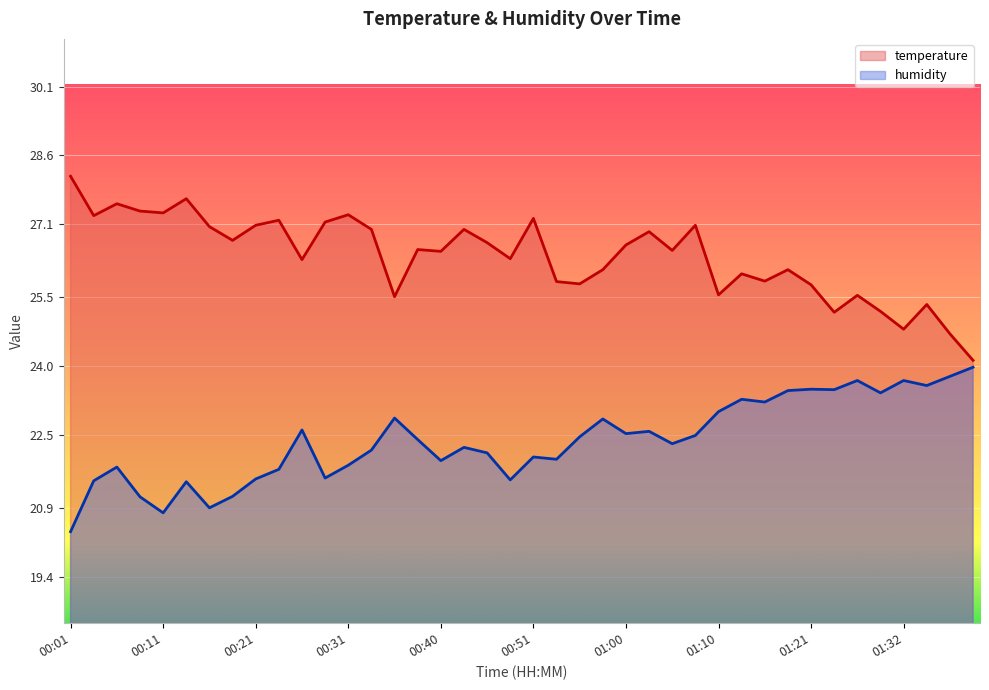

What is the value of the humidity point at the 16th from the left?

22.4